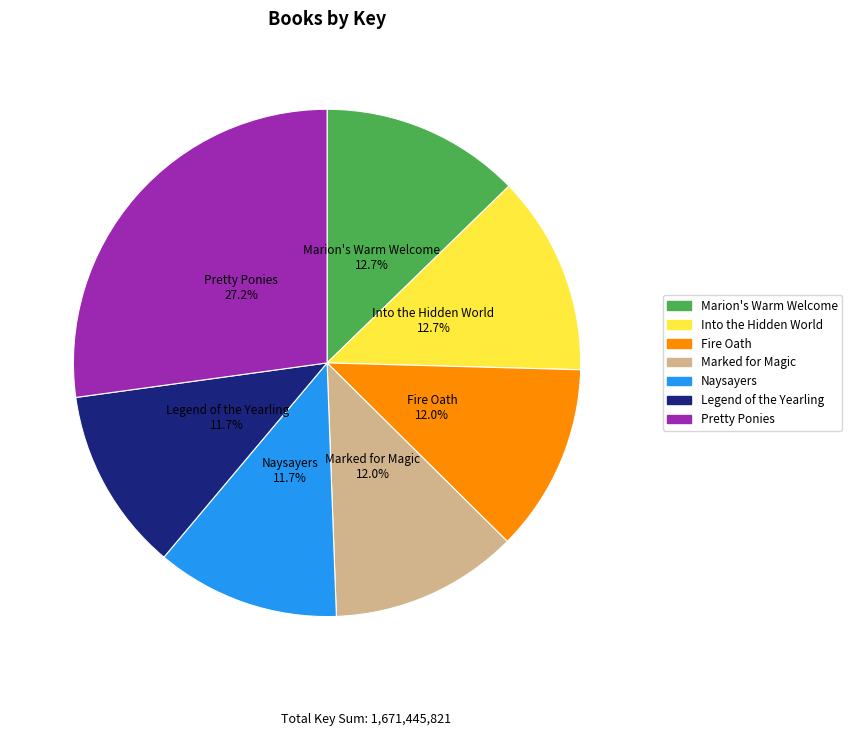

True or false: Naysayers accounts for 12% of the total.

True